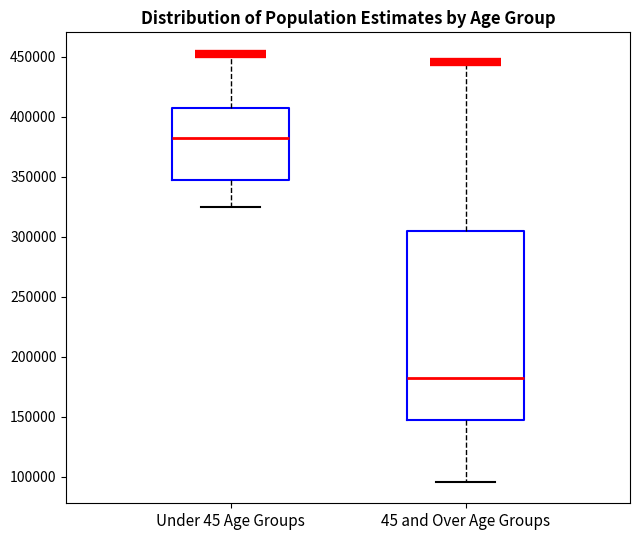

Reading left to right, read every box against the y-axis: the position of its median line, the range the box covers, and the ends of its whiskers. The values are not printed on the chart, so give them approximately, as read against the axis.

Under 45 Age Groups: median 380000, box 345000 to 405000, whiskers 325000 to 450000
45 and Over Age Groups: median 180000, box 145000 to 305000, whiskers 95000 to 445000